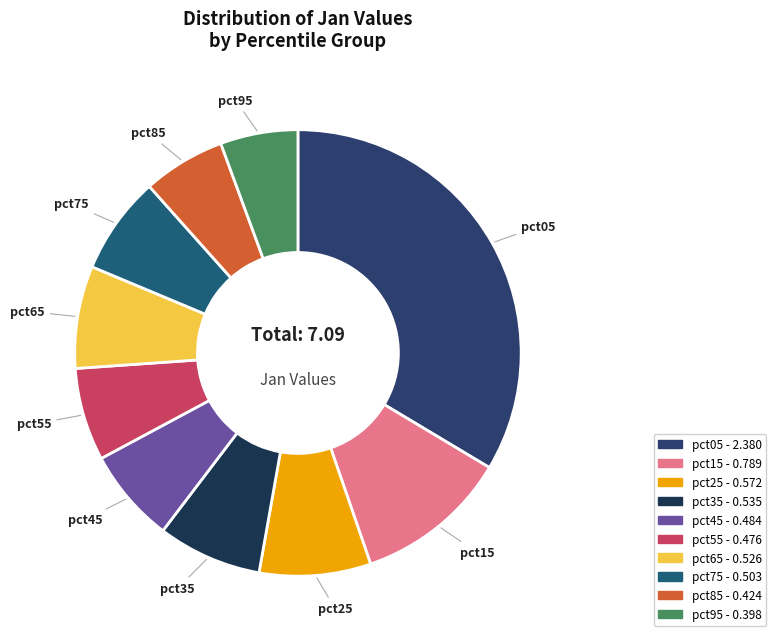

Is the sum of pct95 and pct85 greater than half?

No